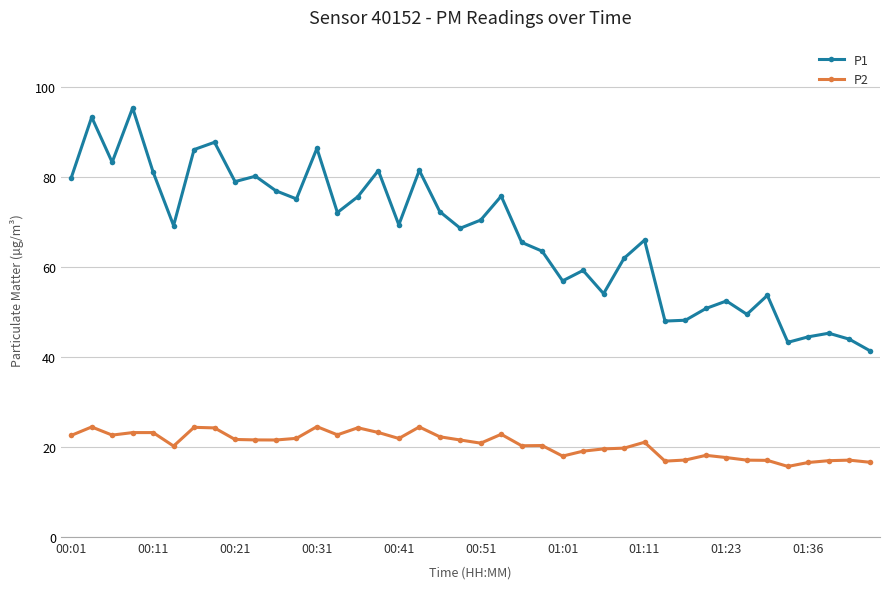

Which series has the largest range (max minus min)?

P1